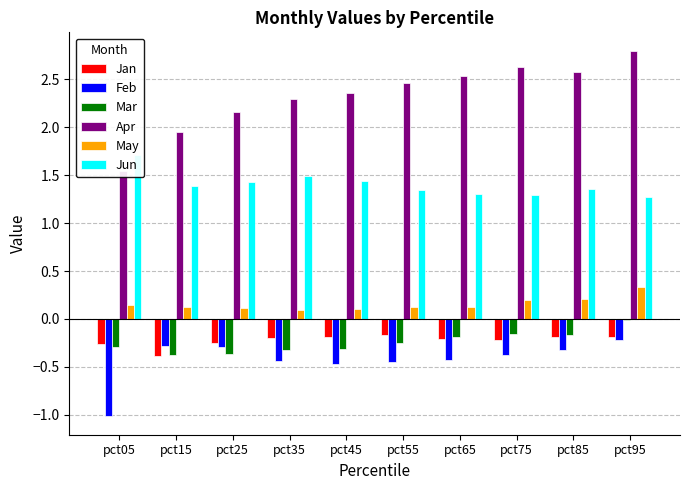

Which series changed the most between pct45 and pct65?

Apr